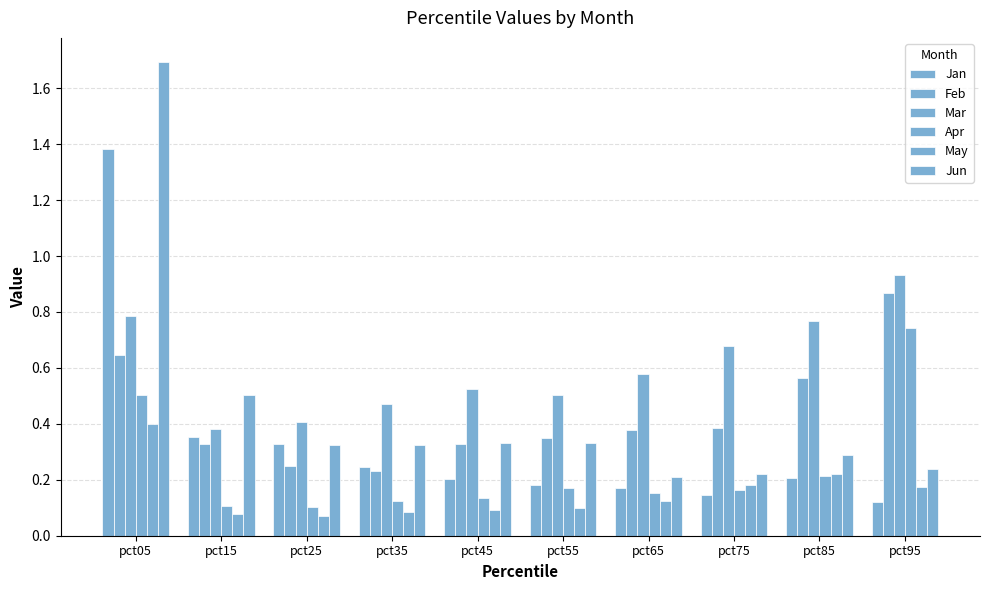

Which series has the widest spread of values?

Jun